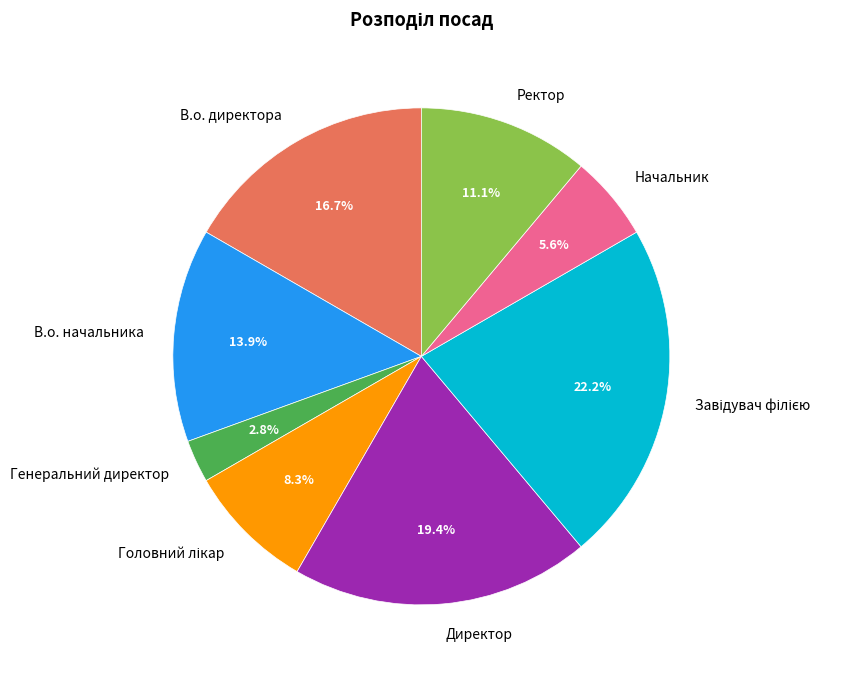

To the nearest percent, what portion does Директор represent?

19%